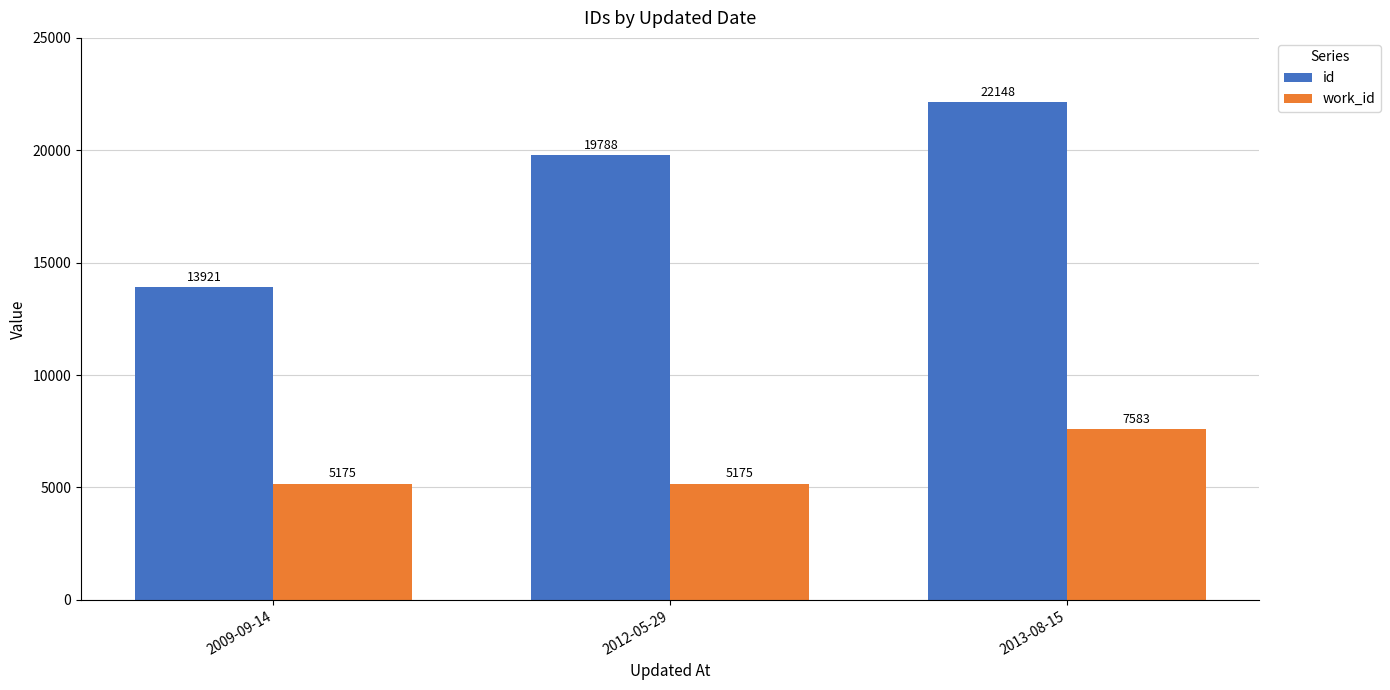

Which series changed the most between 2009-09-14 and 2013-08-15?

id